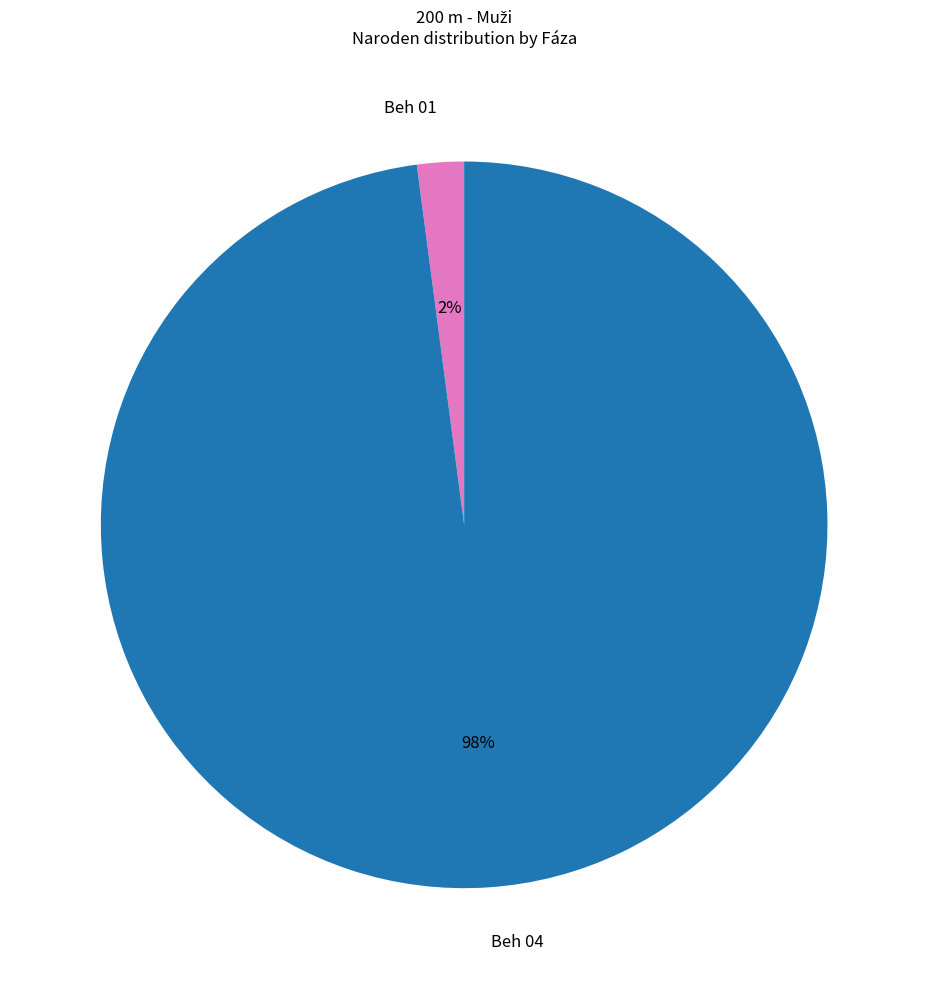

Count the number of slices in the pie.

2